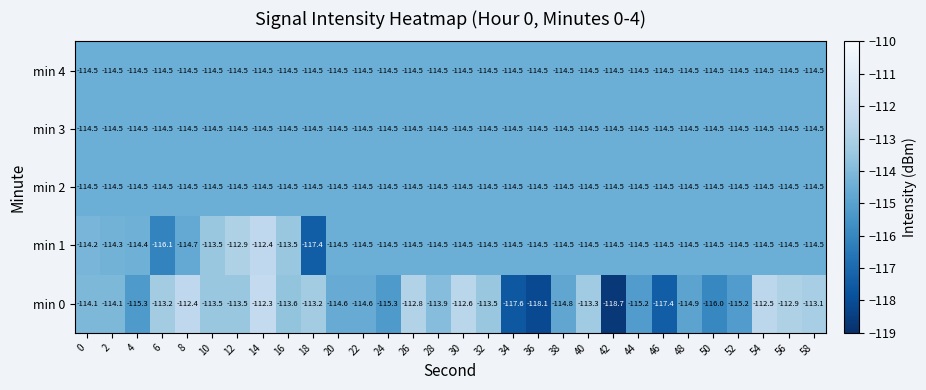

What is the minimum value for min 4?

-114.5